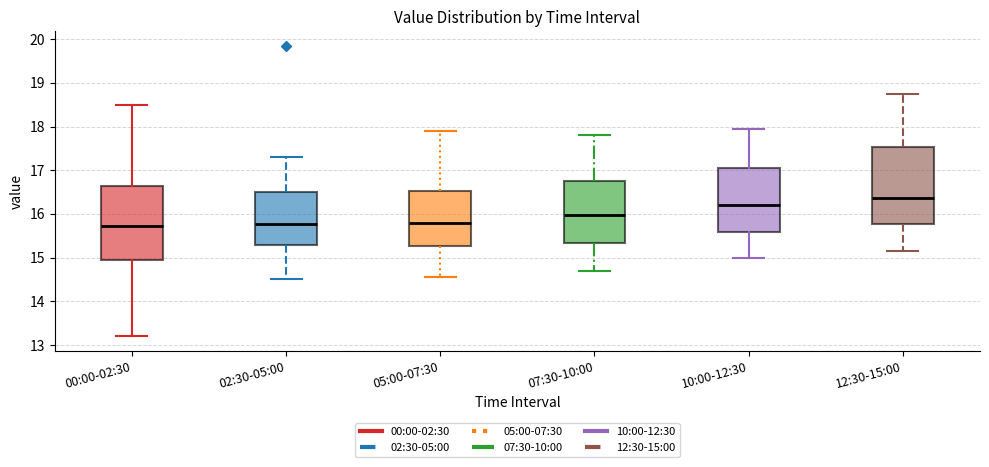

Reading left to right, transcribe this box plot: for each box, give where its median line is, the range the box spans, and where its two whiskers end, as read against the y-axis. The values are not printed on the chart, so give them approximately, as read against the axis.

00:00-02:30: median 15.7, box 14.9 to 16.7, whiskers 13.2 to 18.5
02:30-05:00: median 15.8, box 15.3 to 16.5, whiskers 14.5 to 17.3
05:00-07:30: median 15.8, box 15.3 to 16.5, whiskers 14.6 to 17.9
07:30-10:00: median 16.0, box 15.3 to 16.8, whiskers 14.7 to 17.8
10:00-12:30: median 16.2, box 15.6 to 17.1, whiskers 15.0 to 18.0
12:30-15:00: median 16.4, box 15.8 to 17.5, whiskers 15.2 to 18.8